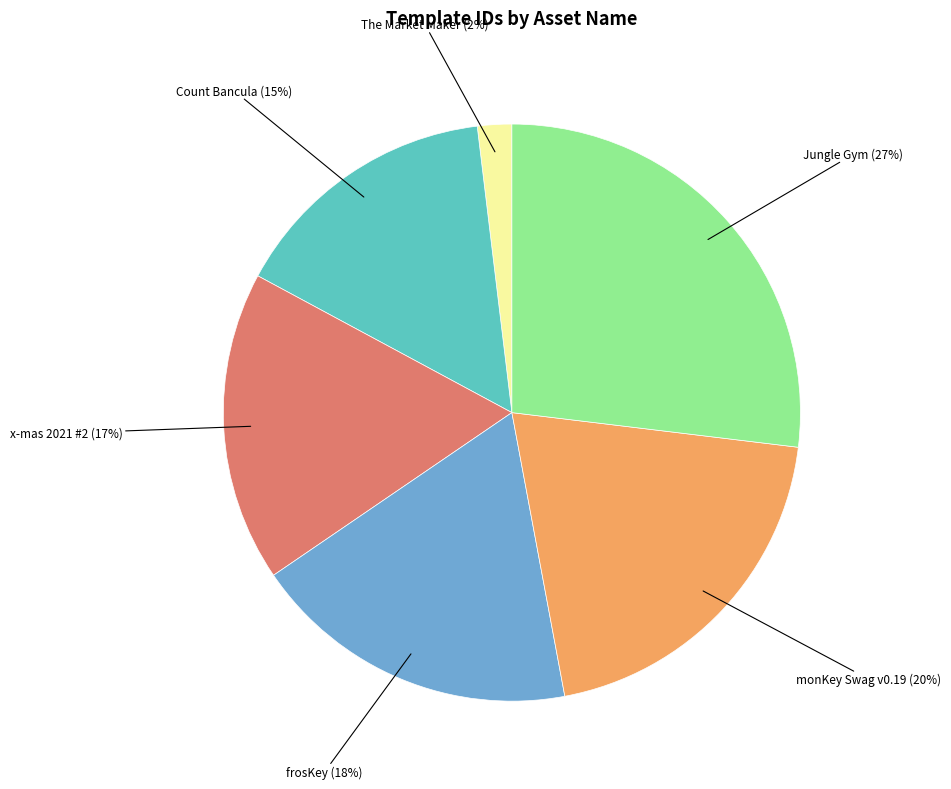

Is there a majority slice in this chart?

No